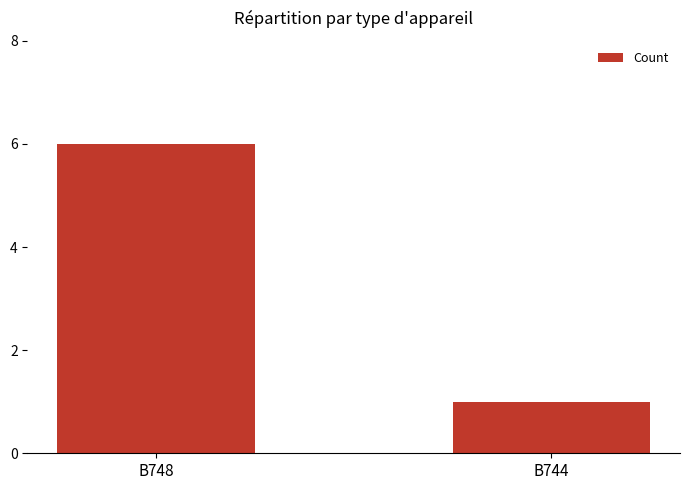

The value at B748 is 1. True or false?

False